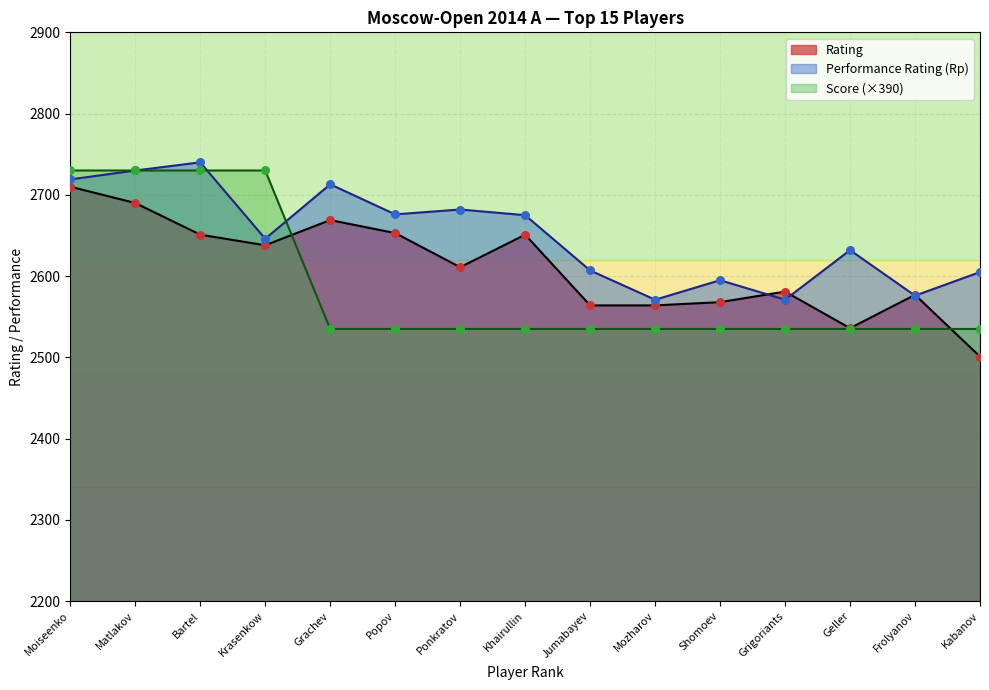

Which has a higher value, Frolyanov or Krasenkow?

Krasenkow